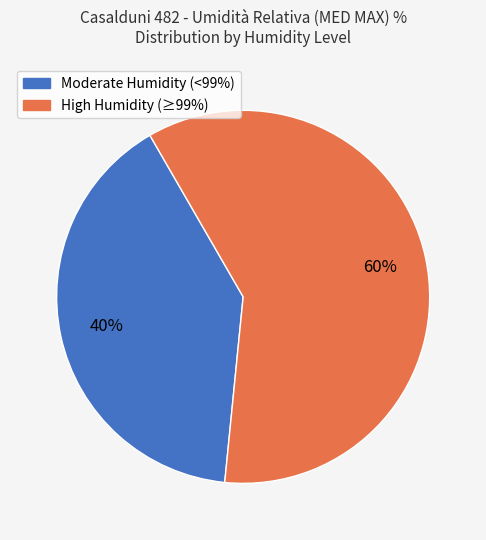

Do Moderate Humidity (<99%) and High Humidity (≥99%) together represent more than half of the pie?

Yes